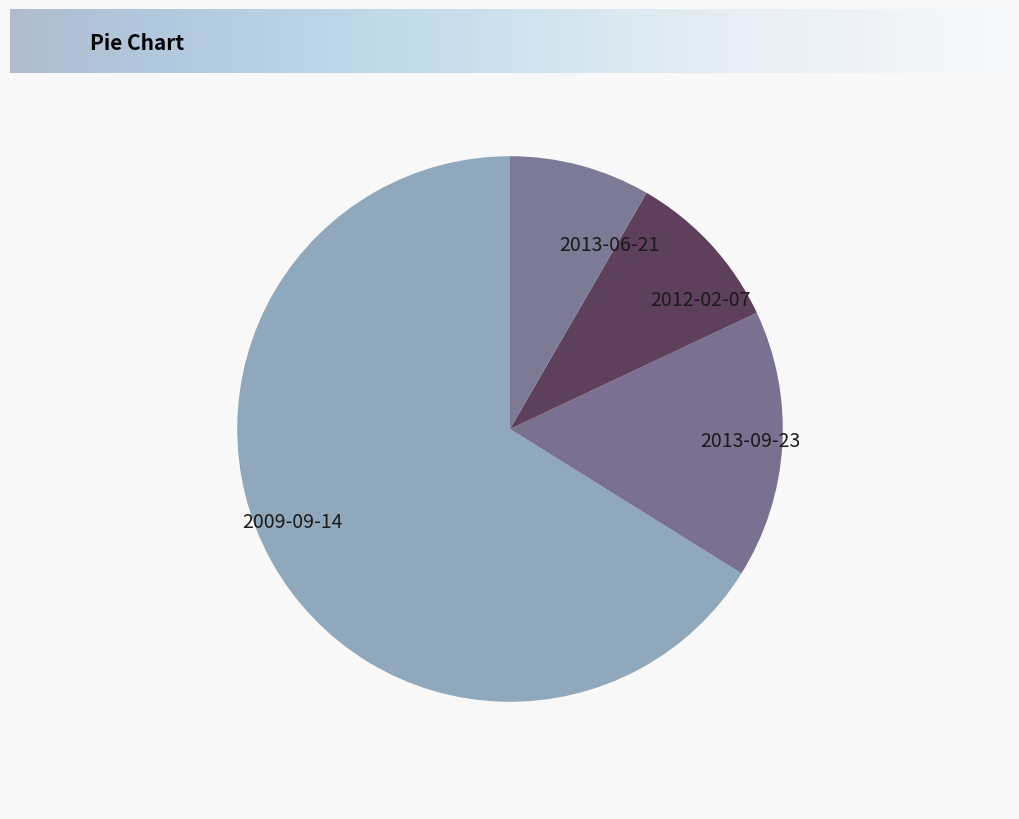

Count the number of slices in the pie.

4